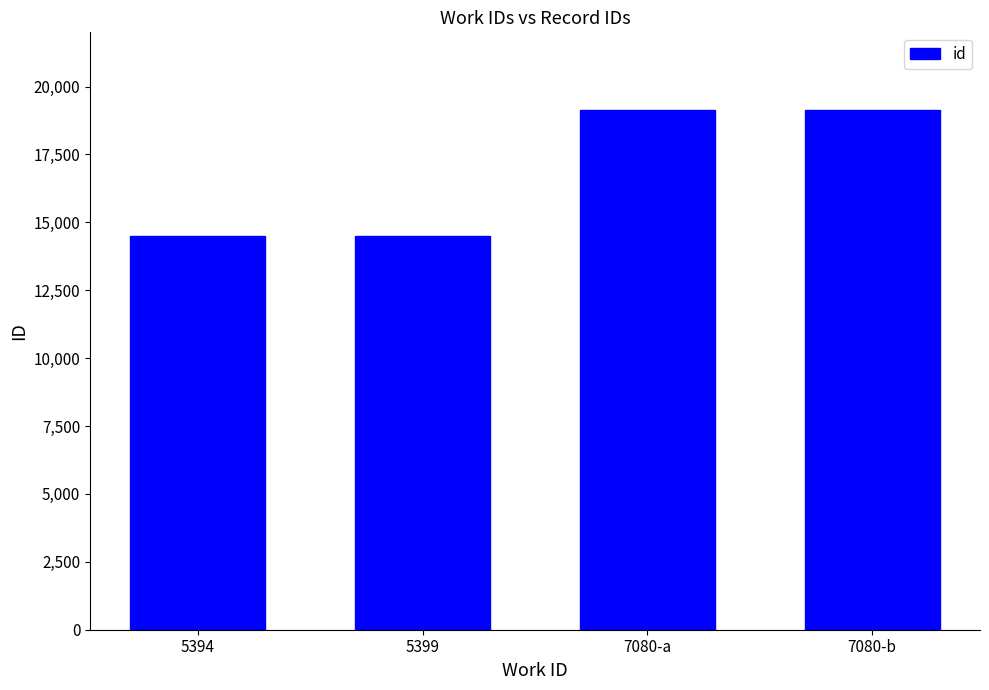

What is the difference between the maximum and minimum values?

4645